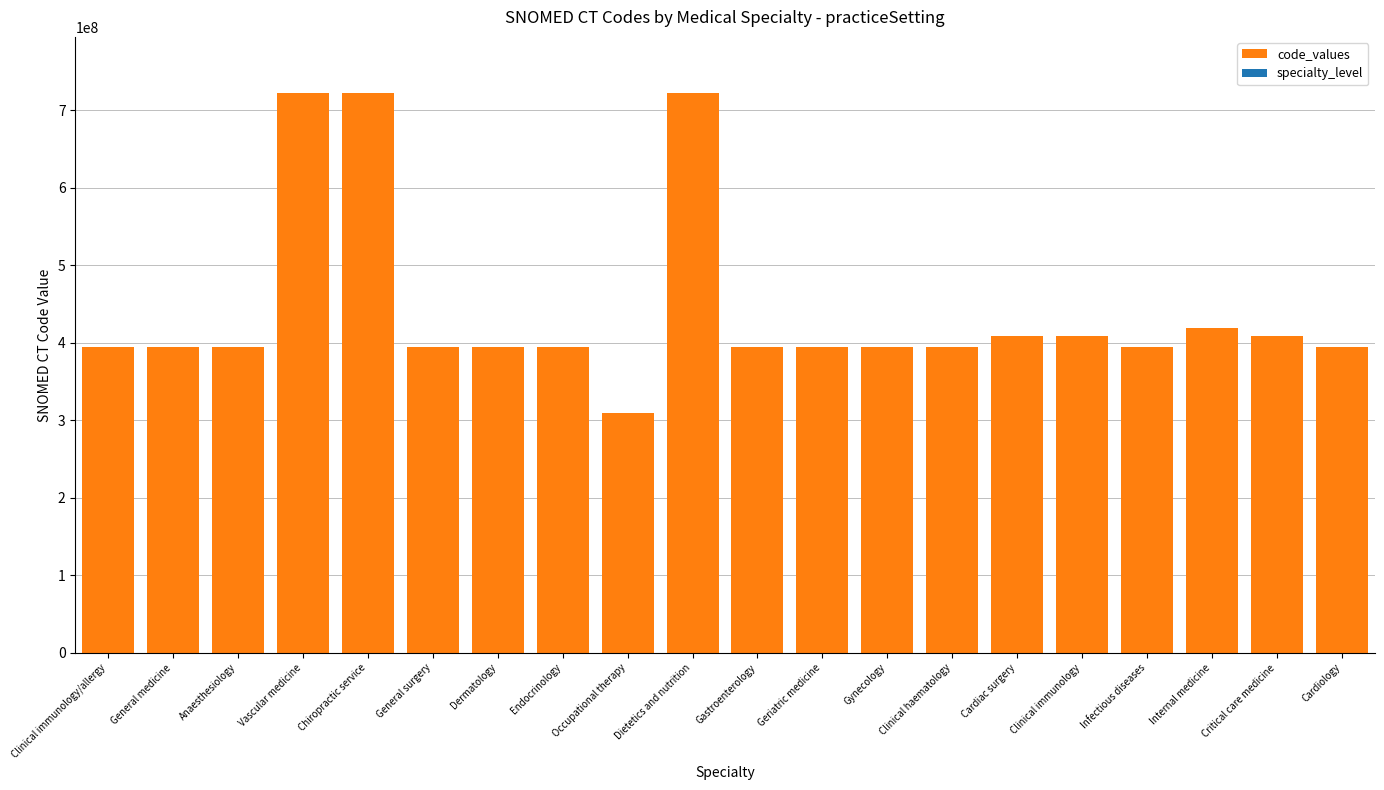

Approximately how many times larger is the value at Clinical immunology/allergy compared to Anaesthesiology?

1.0